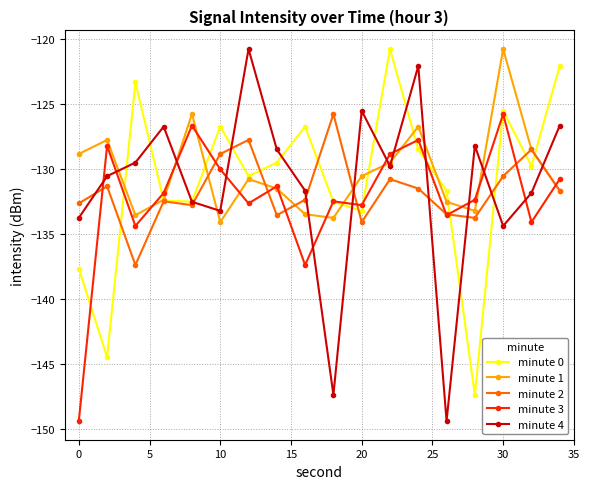

Rank the series by their average value, from lowest to highest.

minute 3, minute 2, minute 4, minute 0, minute 1